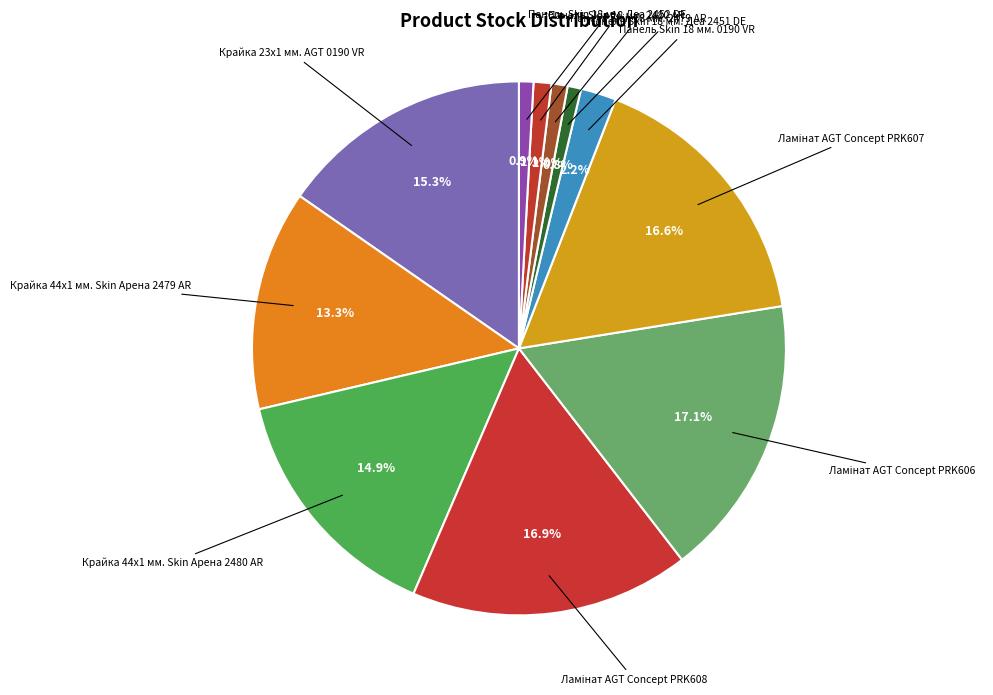

Which has a higher value, Панель Skin 18 мм. 0190 VR or Панель Skin 18 мм. Деа 2452 DE?

Панель Skin 18 мм. 0190 VR